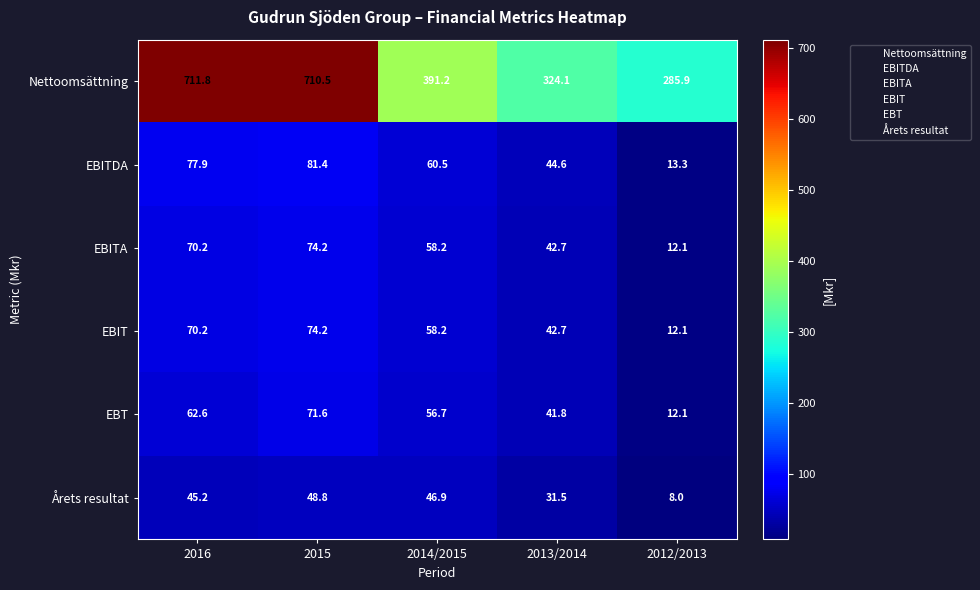

Reading right to left, what are all the values shown in this chart?

Nettoomsättning: 2012/2013=285.9	2013/2014=324.1	2014/2015=391.2	2015=710.5	2016=711.8
EBITDA: 2012/2013=13.3	2013/2014=44.6	2014/2015=60.5	2015=81.4	2016=77.9
EBITA: 2012/2013=12.1	2013/2014=42.7	2014/2015=58.2	2015=74.2	2016=70.2
EBIT: 2012/2013=12.1	2013/2014=42.7	2014/2015=58.2	2015=74.2	2016=70.2
EBT: 2012/2013=12.1	2013/2014=41.8	2014/2015=56.7	2015=71.6	2016=62.6
Årets resultat: 2012/2013=8.0	2013/2014=31.5	2014/2015=46.9	2015=48.8	2016=45.2